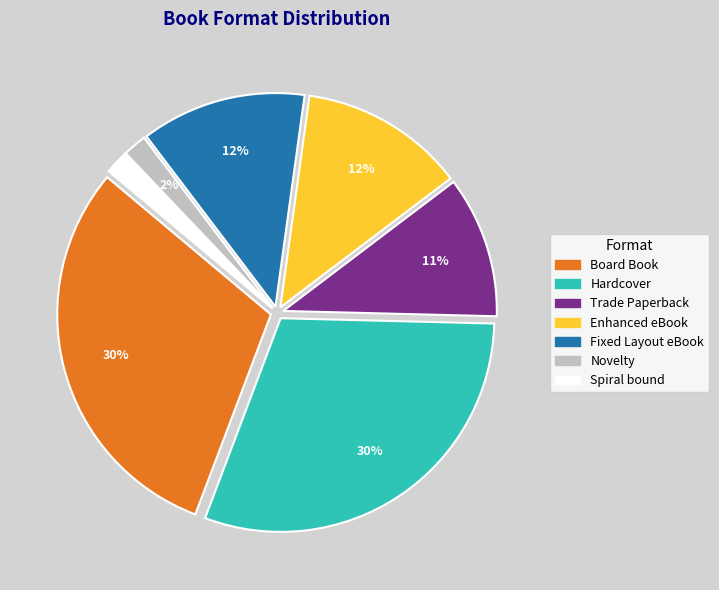

Is there any slice that represents more than half of the pie?

No